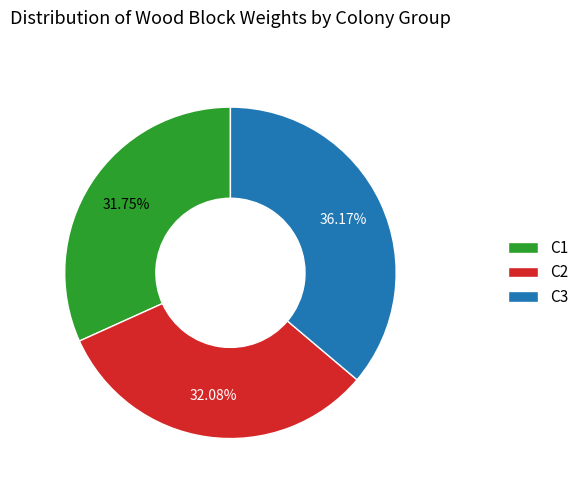

Is there a majority slice in this chart?

No